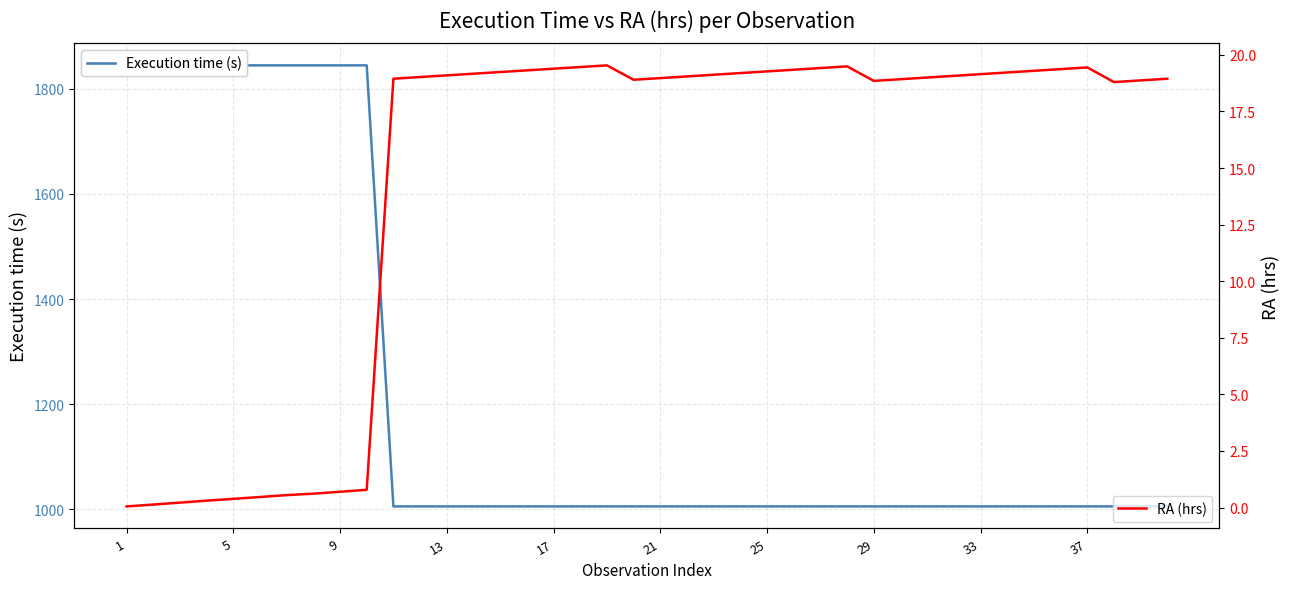

What is the maximum value shown in the chart?

1845.0